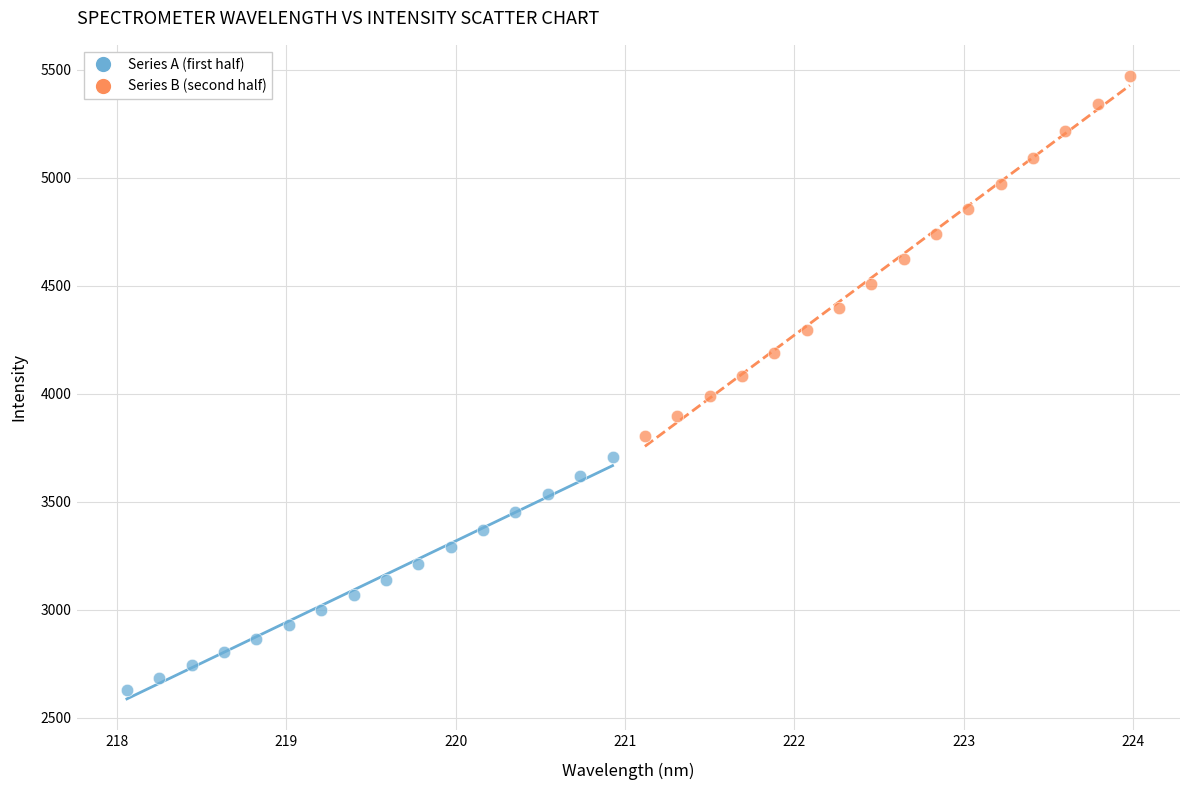

Which series has the largest Y range (max minus min)?

Series B (second half)